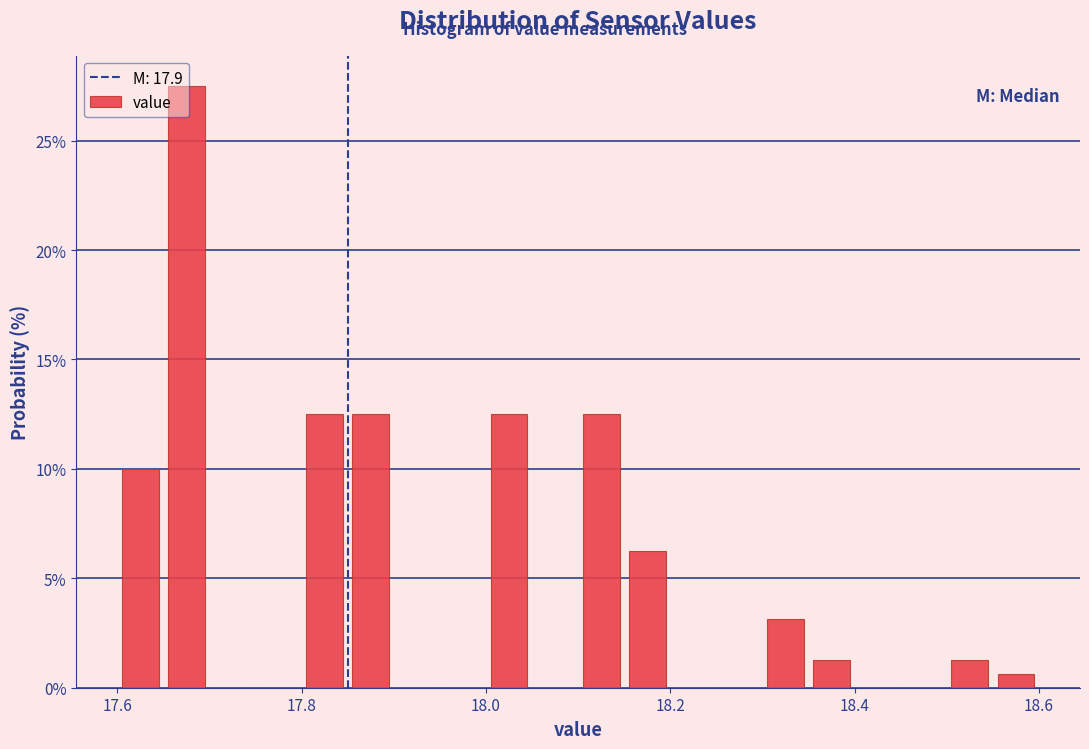

Around what value on the x-axis is the tallest bar? Give the approximate position of its centre, as read against the axis.

17.68